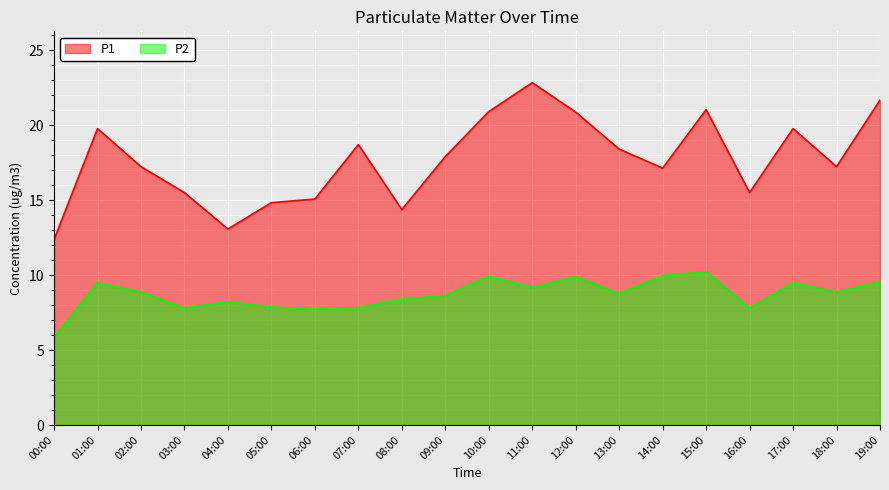

What is the sum of all P1 values?

354.1